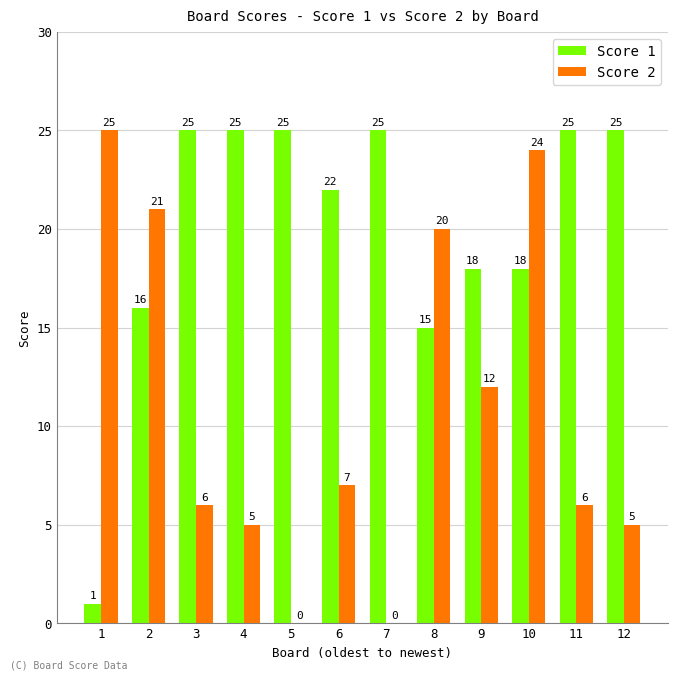

What is the sum of all Score 2 values?

131